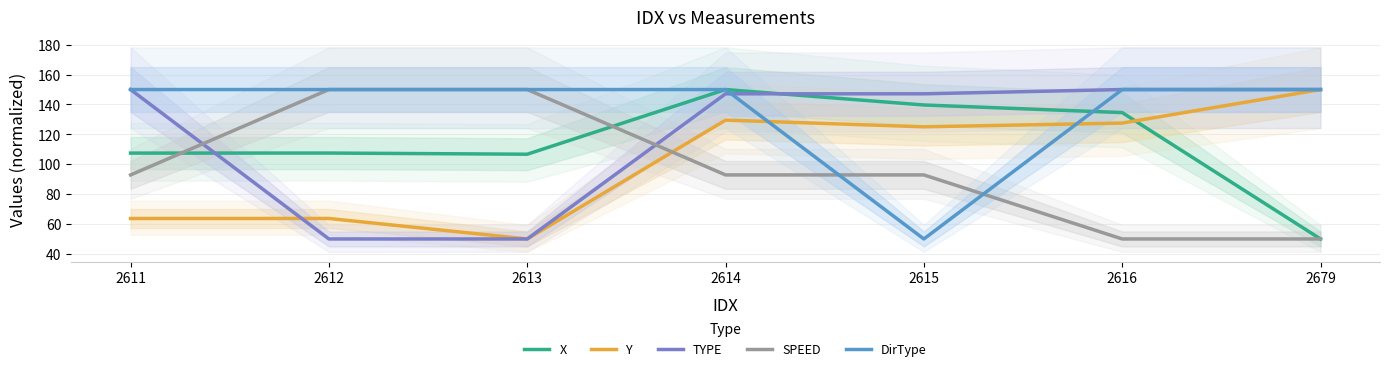

The value of TYPE at 2612 is 50.0. True or false?

True